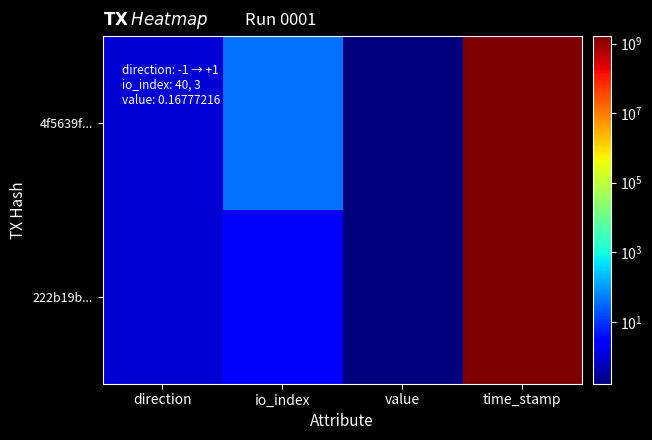

What is the maximum value shown in the chart?

1634514774.0